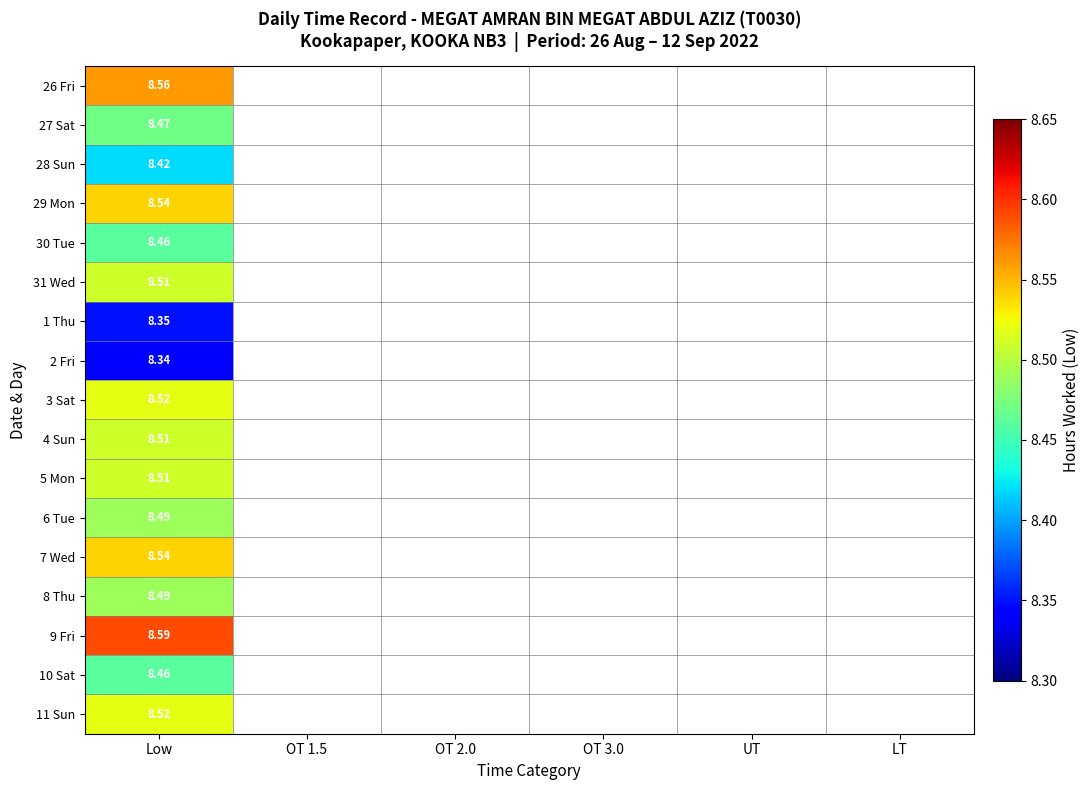

At which category is the sum across all series the highest?

Low